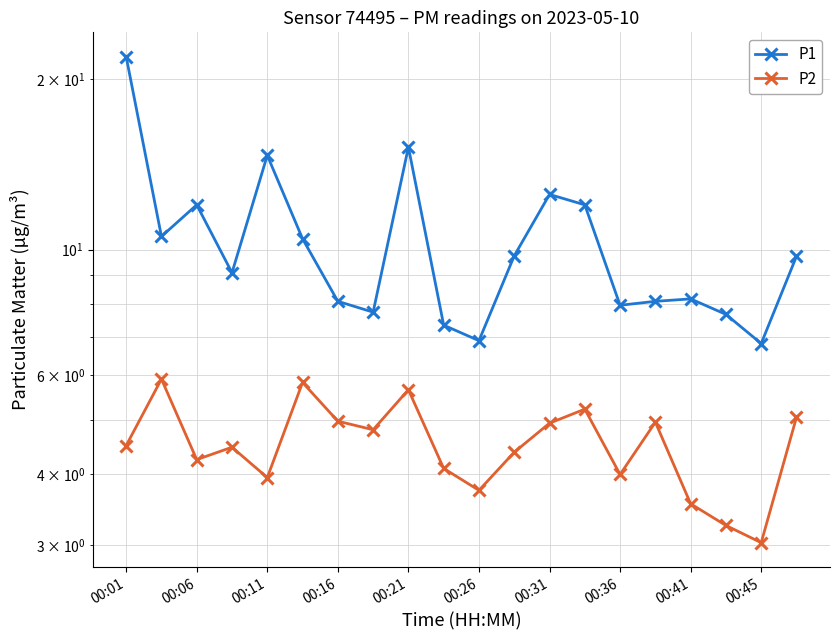

Which has a higher value, 00:06 or 19?

00:06